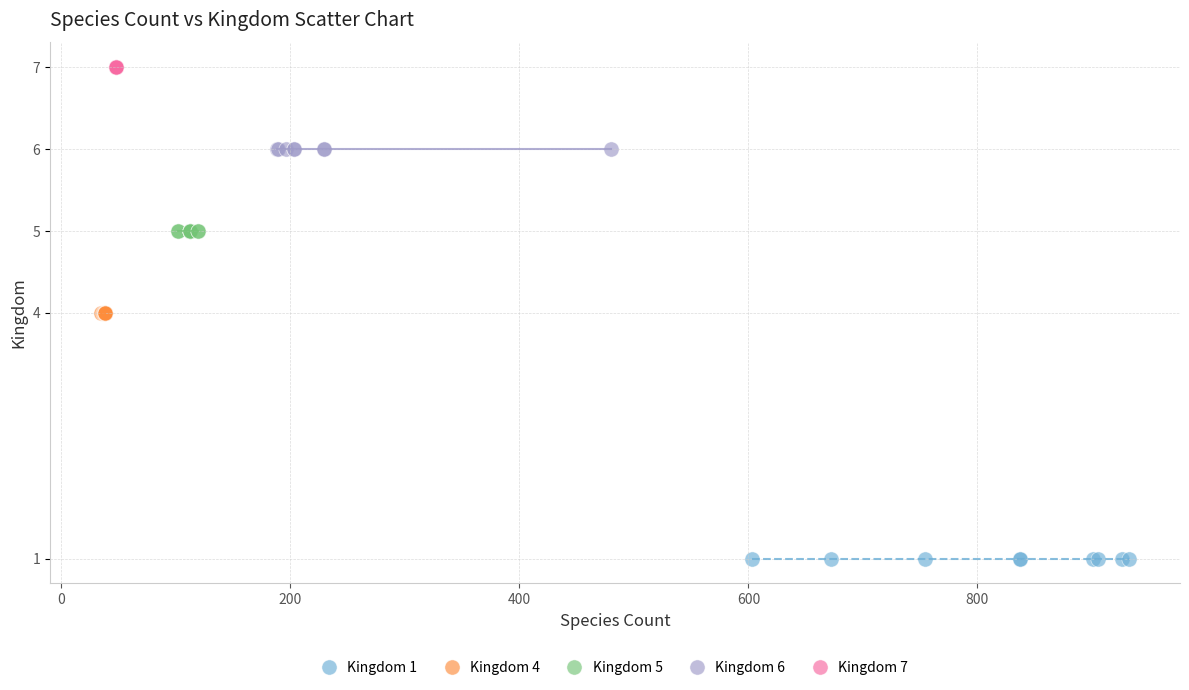

Which series reaches the maximum Y coordinate?

Kingdom 7